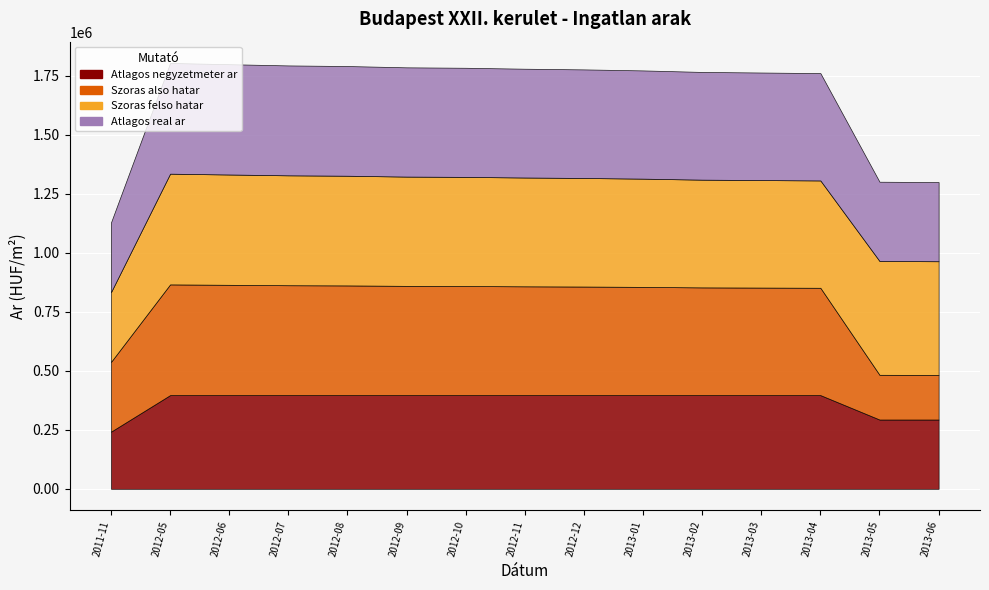

At which category does Szoras also hatar reach its first local peak?

2012-05